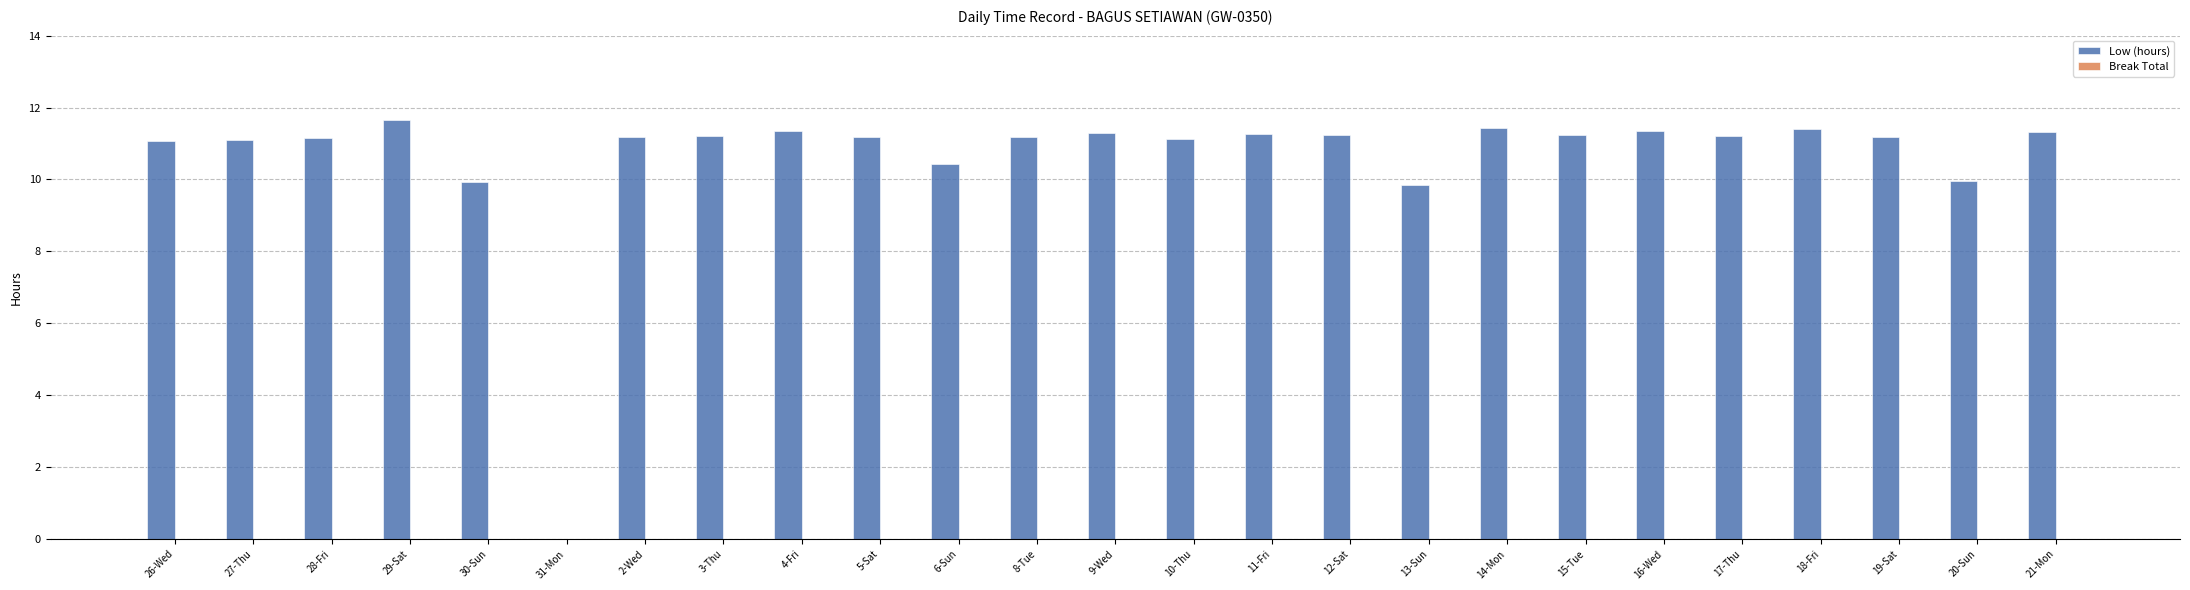

Which has a higher value, 26-Wed or 31-Mon?

26-Wed